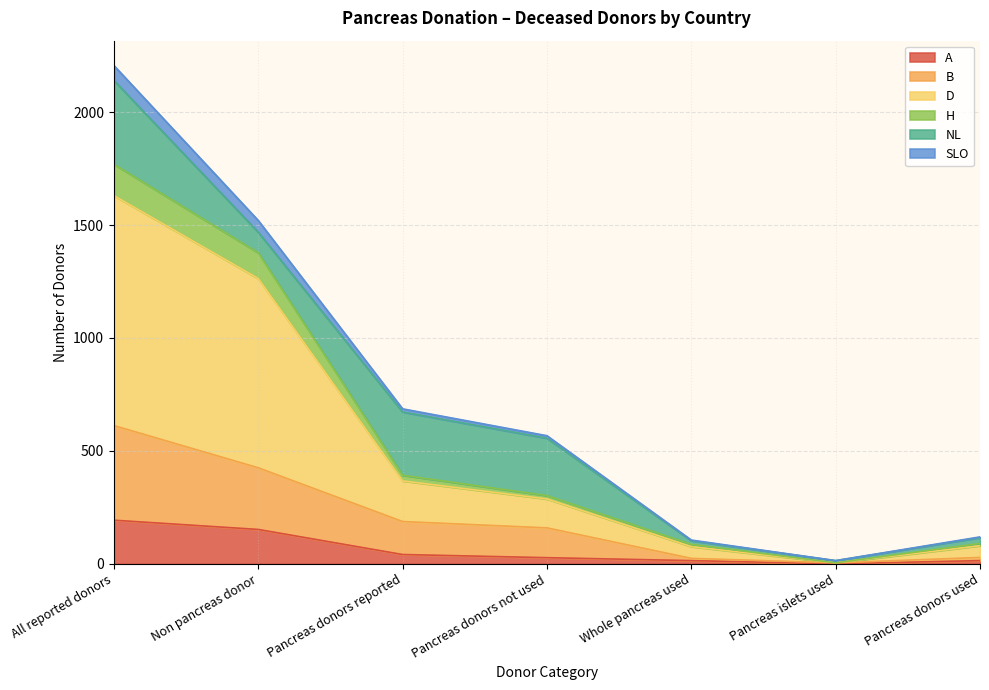

How many interior local valleys does the H series have?

1